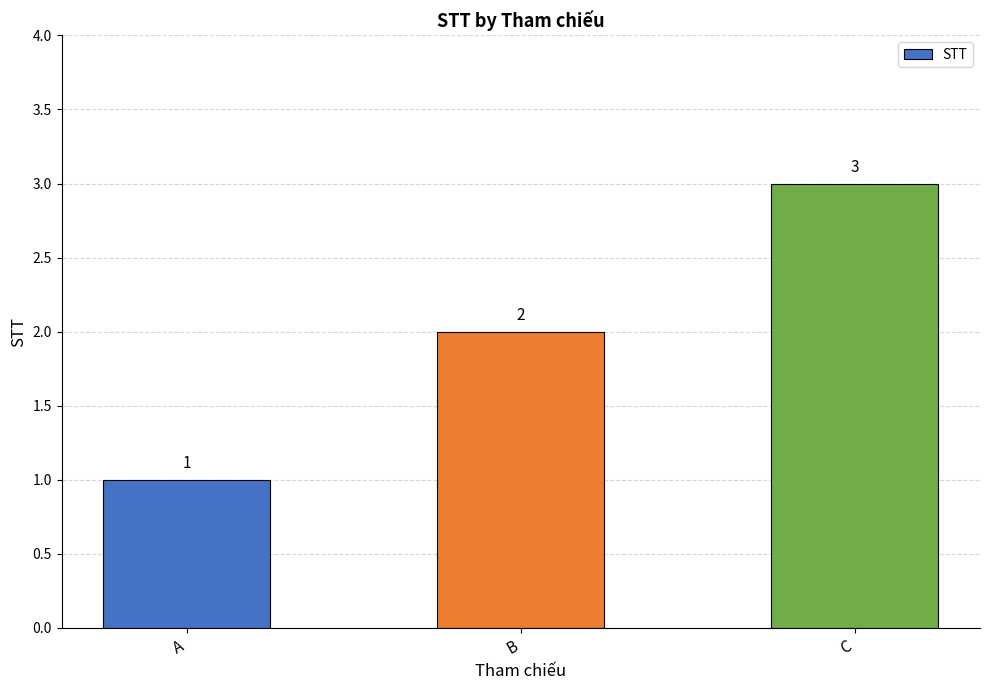

What is the value of the 3rd bar from the left?

3